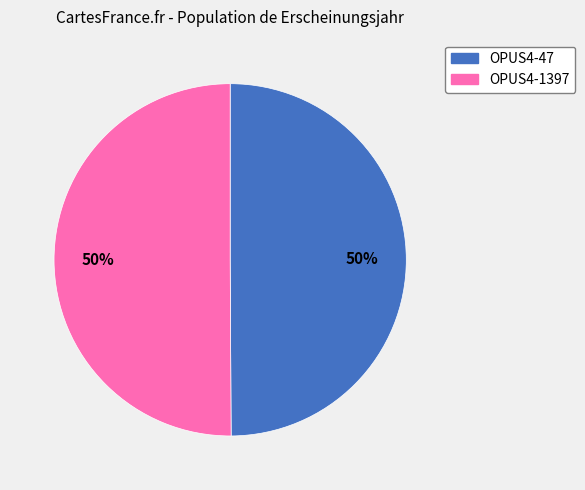

To the nearest percent, what percentage of the pie is OPUS4-47?

50%